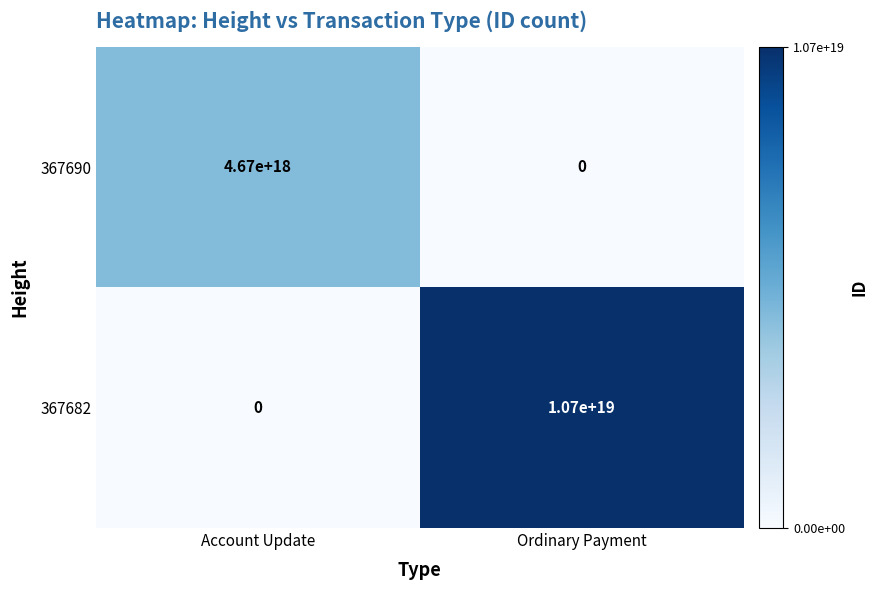

List the series in order of their overall mean, highest first.

367682, 367690